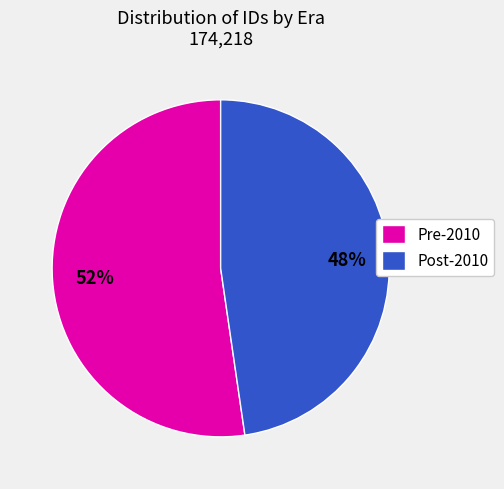

To the nearest percent, what is the average slice percentage?

50%